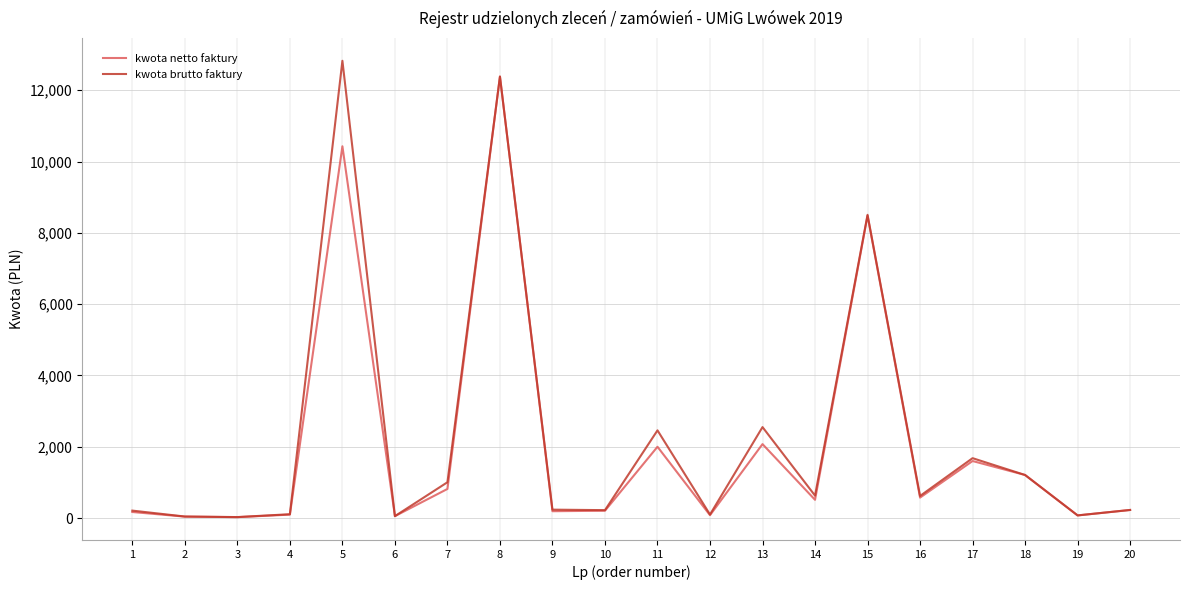

At how many categories does at least one series exceed 914?

8